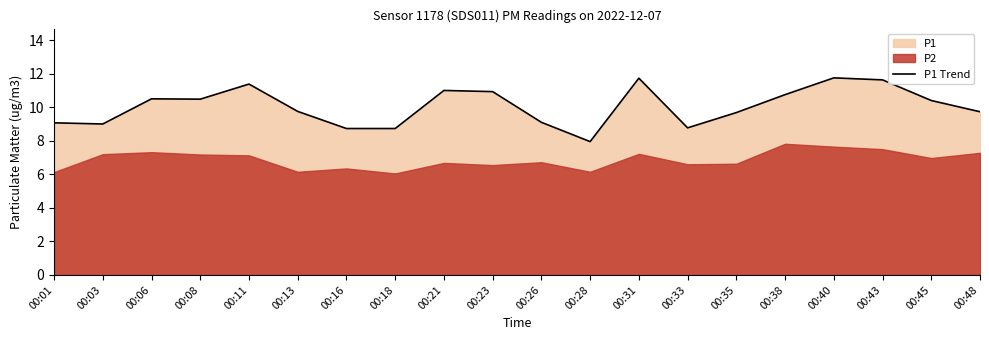

List the labels in order of value, smallest first.

00:28, 00:16, 00:18, 00:33, 00:03, 00:01, 00:26, 00:35, 00:48, 00:13, 00:45, 00:08, 00:06, 00:38, 00:23, 00:21, 00:11, 00:43, 00:31, 00:40